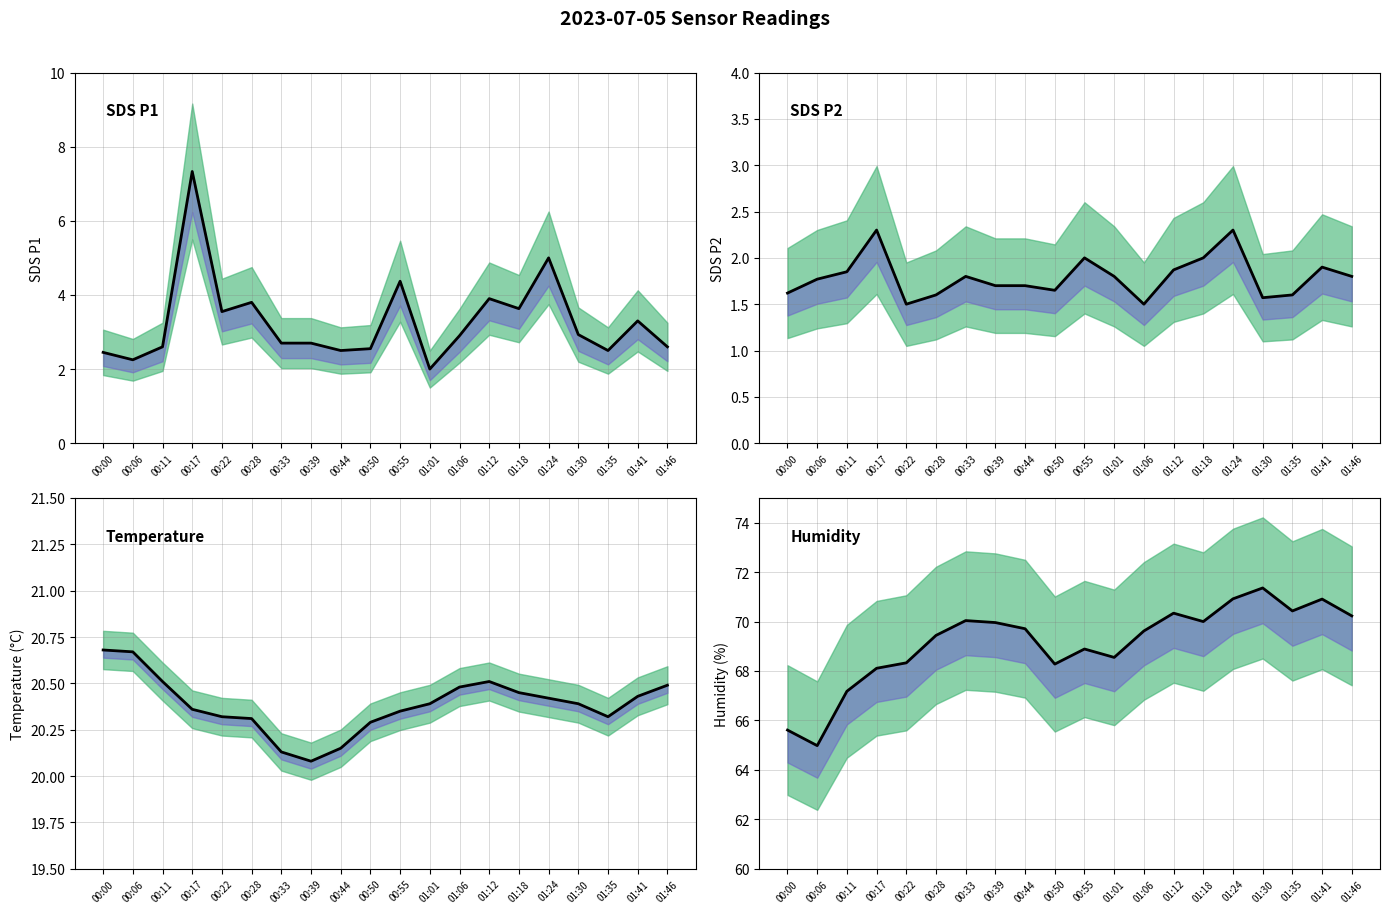

What is the sum of the BME280_temperature values at 00:44 and 00:00?

40.8